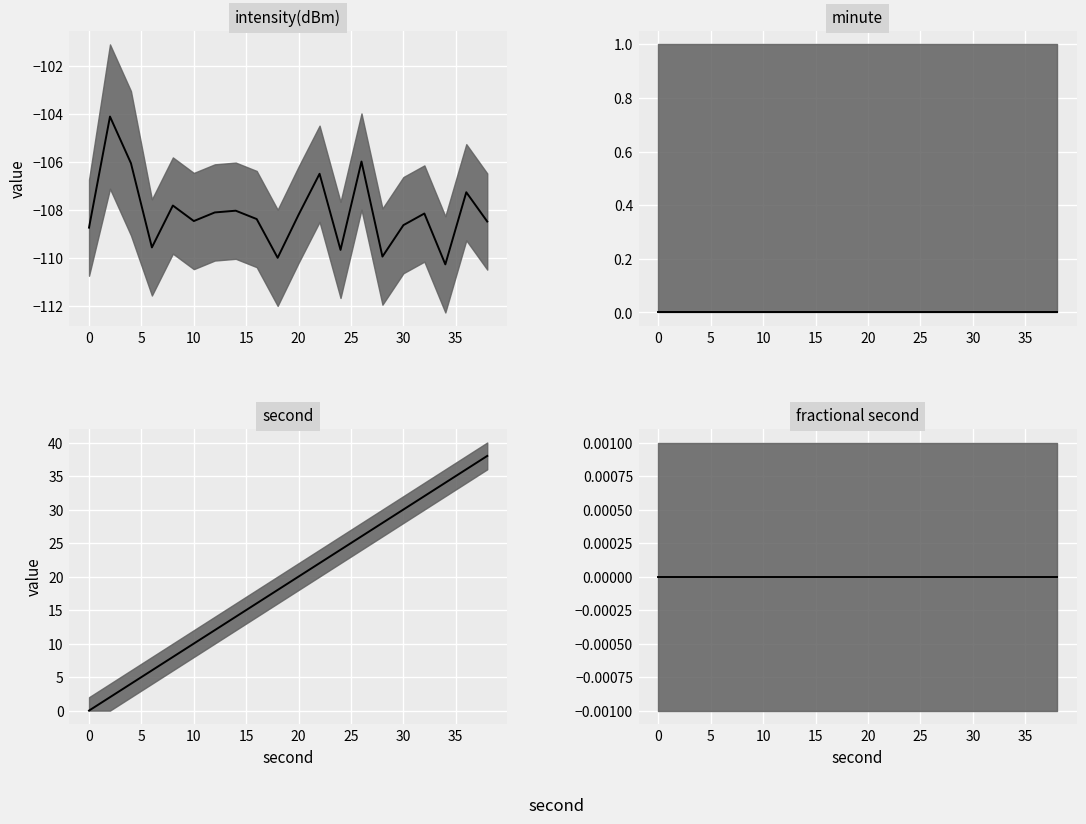

True or false: fractional second median and intensity(dBm) median cross at least once.

False